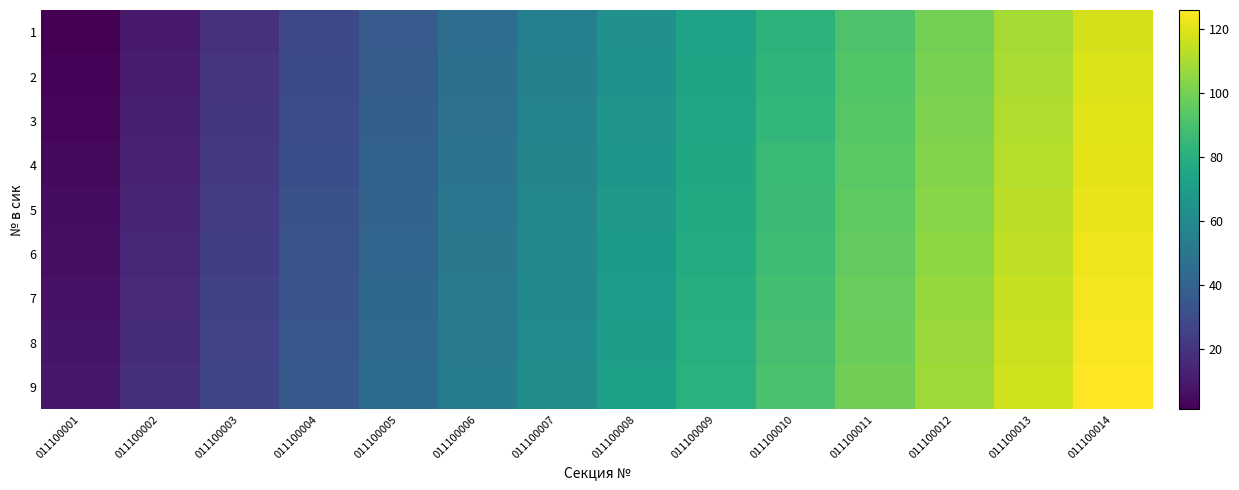

Reading left to right, extract all data points from this chart.

1: 011100001=1	011100002=10	011100003=19	011100004=28	011100005=37	011100006=46	011100007=55	011100008=64	011100009=73	011100010=82	011100011=91	011100012=100	011100013=109	011100014=118
2: 011100001=2	011100002=11	011100003=20	011100004=29	011100005=38	011100006=47	011100007=56	011100008=65	011100009=74	011100010=83	011100011=92	011100012=101	011100013=110	011100014=119
3: 011100001=3	011100002=12	011100003=21	011100004=30	011100005=39	011100006=48	011100007=57	011100008=66	011100009=75	011100010=84	011100011=93	011100012=102	011100013=111	011100014=120
4: 011100001=4	011100002=13	011100003=22	011100004=31	011100005=40	011100006=49	011100007=58	011100008=67	011100009=76	011100010=85	011100011=94	011100012=103	011100013=112	011100014=121
5: 011100001=5	011100002=14	011100003=23	011100004=32	011100005=41	011100006=50	011100007=59	011100008=68	011100009=77	011100010=86	011100011=95	011100012=104	011100013=113	011100014=122
6: 011100001=6	011100002=15	011100003=24	011100004=33	011100005=42	011100006=51	011100007=60	011100008=69	011100009=78	011100010=87	011100011=96	011100012=105	011100013=114	011100014=123
7: 011100001=7	011100002=16	011100003=25	011100004=34	011100005=43	011100006=52	011100007=61	011100008=70	011100009=79	011100010=88	011100011=97	011100012=106	011100013=115	011100014=124
8: 011100001=8	011100002=17	011100003=26	011100004=35	011100005=44	011100006=53	011100007=62	011100008=71	011100009=80	011100010=89	011100011=98	011100012=107	011100013=116	011100014=125
9: 011100001=9	011100002=18	011100003=27	011100004=36	011100005=45	011100006=54	011100007=63	011100008=72	011100009=81	011100010=90	011100011=99	011100012=108	011100013=117	011100014=126